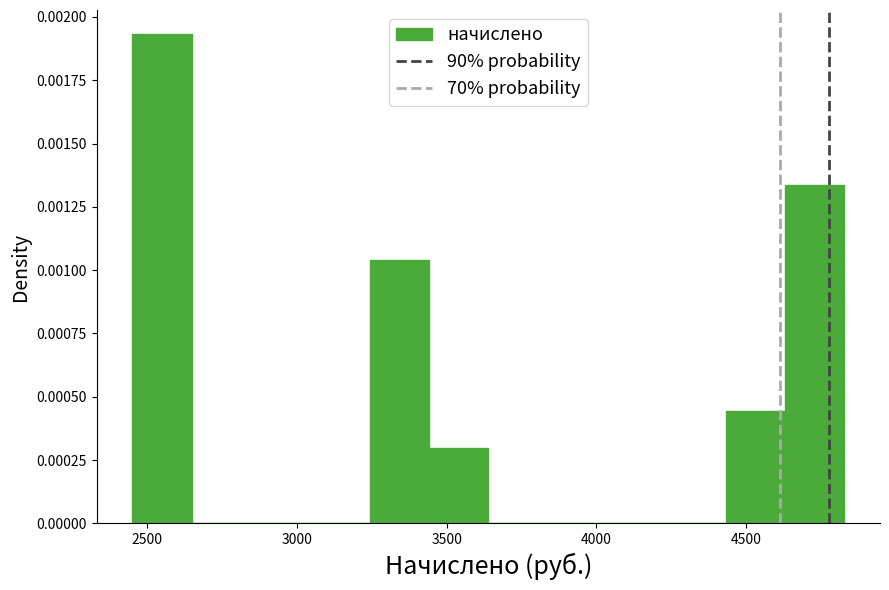

Read against the x-axis, roughly where is the centre of the tallest bar?

2550